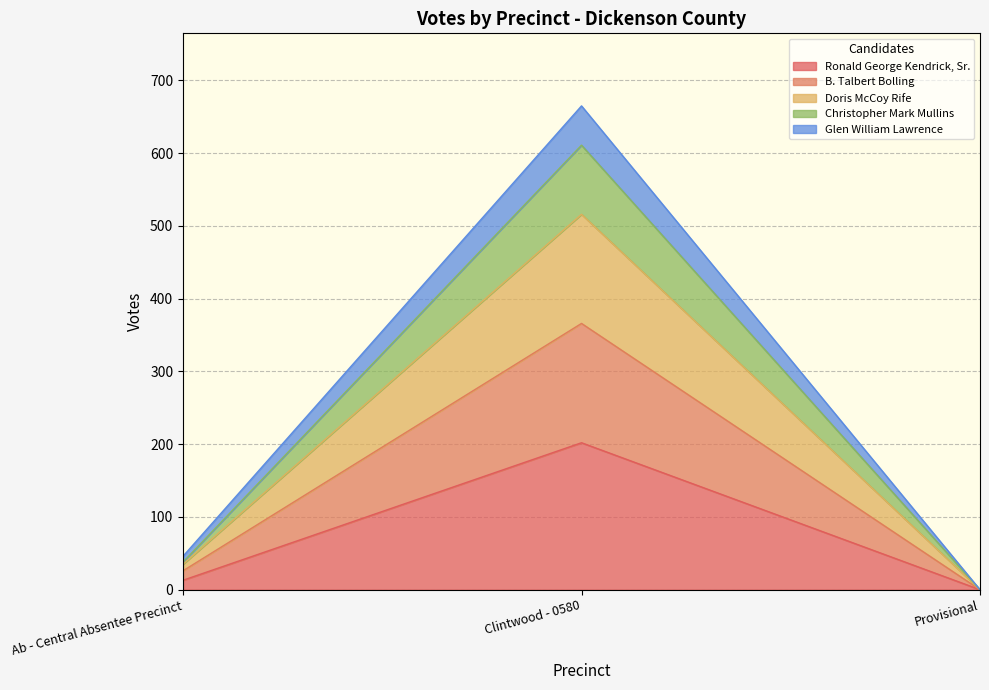

Which has a higher value, Ab - Central Absentee Precinct or Provisional?

Ab - Central Absentee Precinct